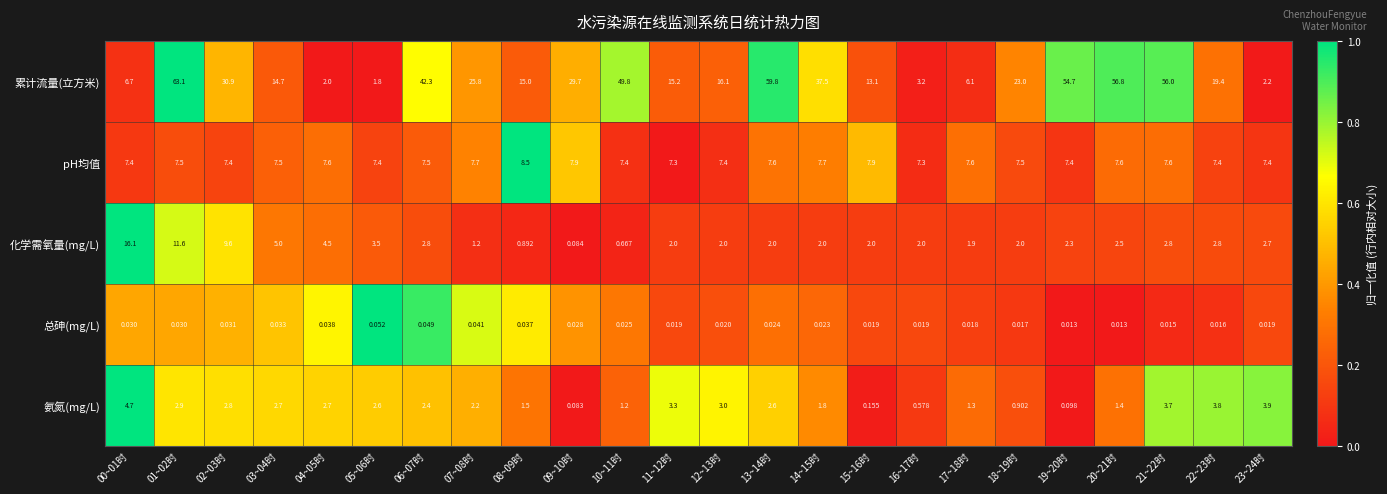

Rank the series by their maximum value, from highest to lowest.

累计流量(立方米), 化学需氧量(mg/L), pH均值, 氨氮(mg/L), 总砷(mg/L)